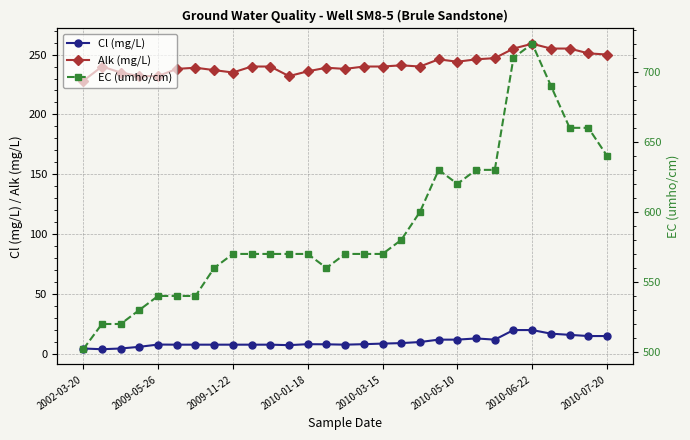

Rank the series by their average value, from highest to lowest.

EC (umho/cm), Alk (mg/L), Cl (mg/L)